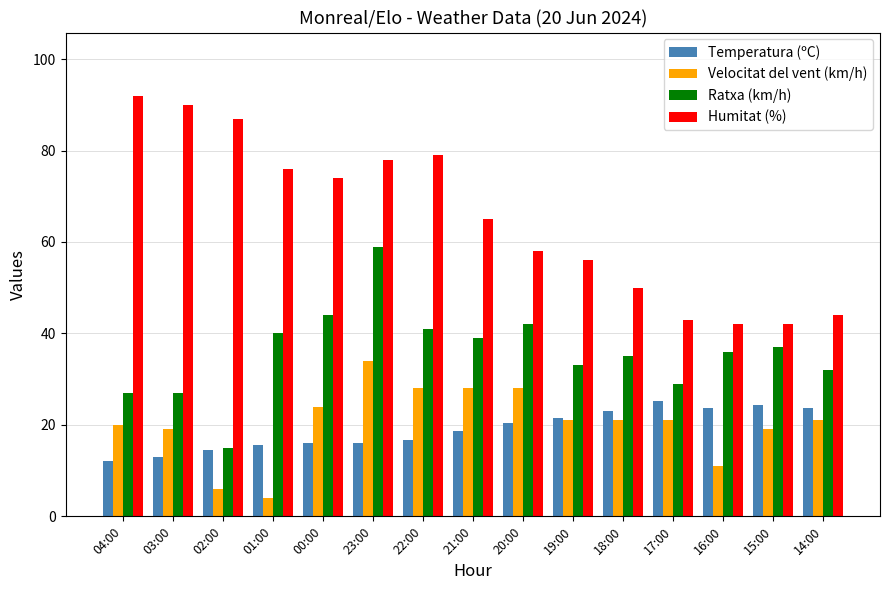

What is the greatest value displayed?

92.0